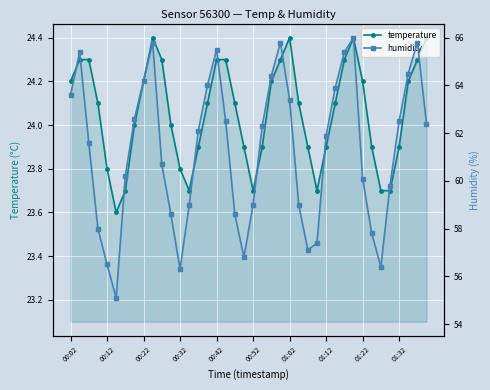

How many lines are shown in the chart?

2